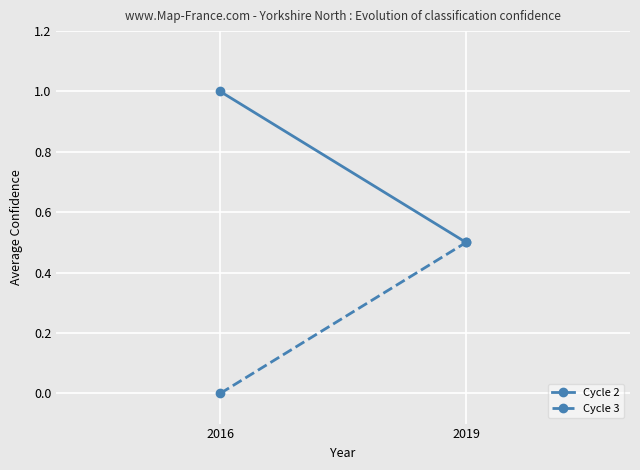

What is the sum of all Cycle 2 values?

1.5